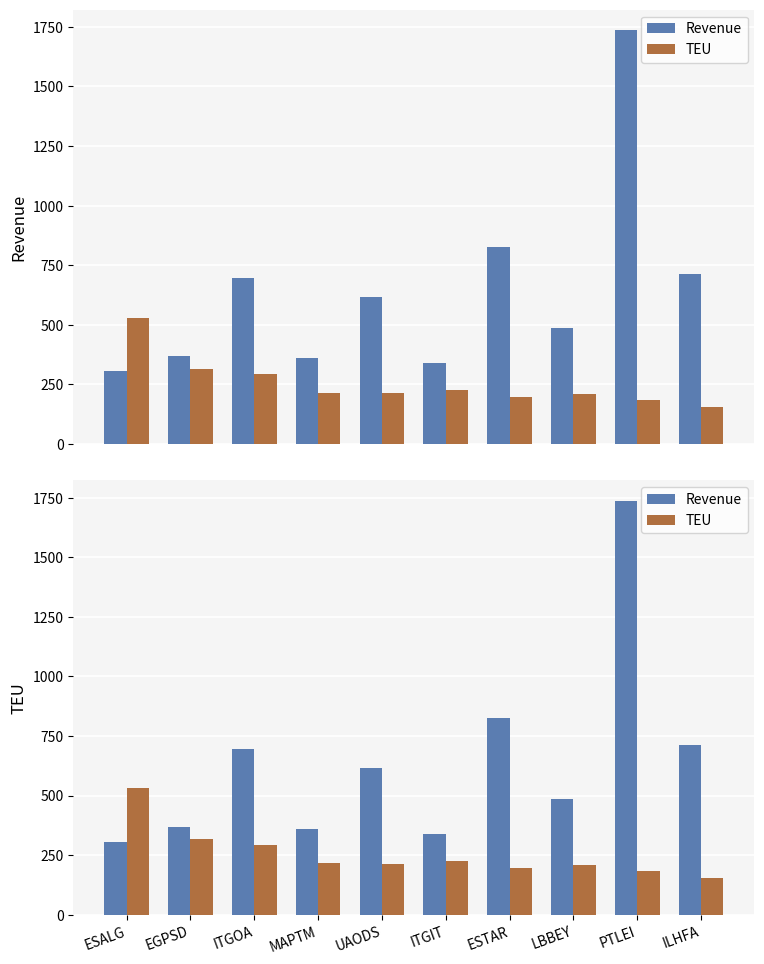

Is the value of Revenue at ESALG greater than the value of TEU at PTLEI?

Yes